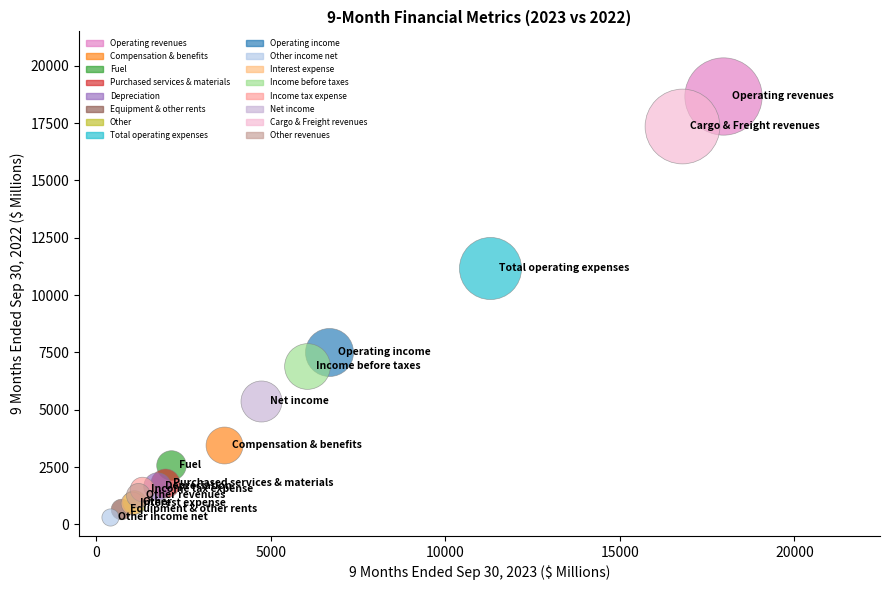

What are all the series names shown in the legend?

Operating revenues, Compensation & benefits, Fuel, Purchased services & materials, Depreciation, Equipment & other rents, Other, Total operating expenses, Operating income, Other income net, Interest expense, Income before taxes, Income tax expense, Net income, Cargo & Freight revenues, Other revenues